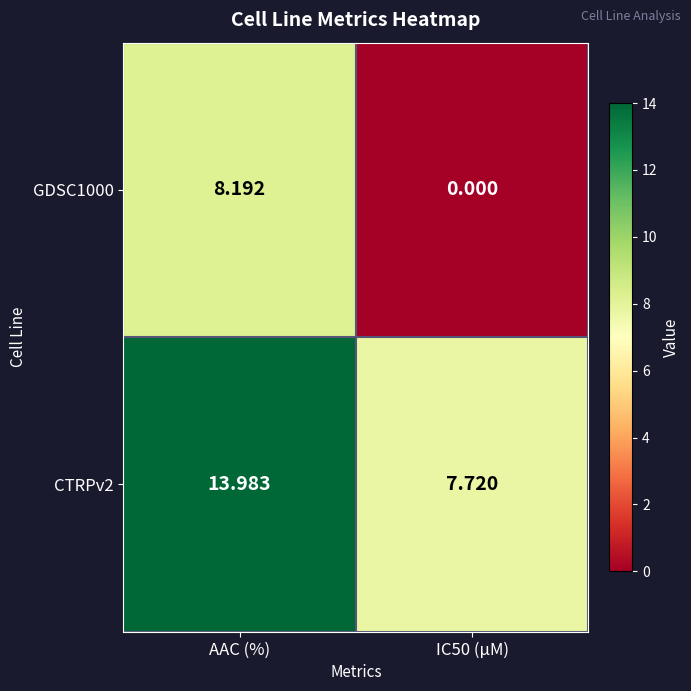

Which series has the largest total across all categories?

CTRPv2